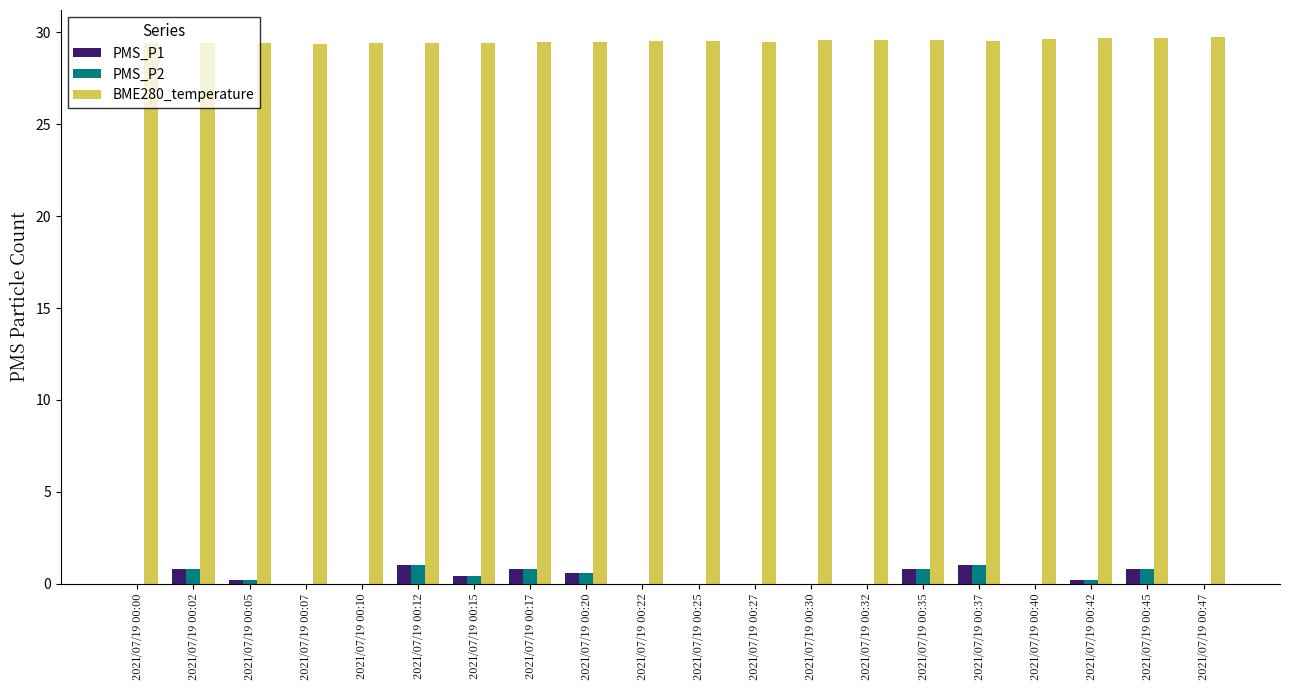

What is the sum of the BME280_temperature values at 2021/07/19 00:25 and 2021/07/19 00:40?

59.2